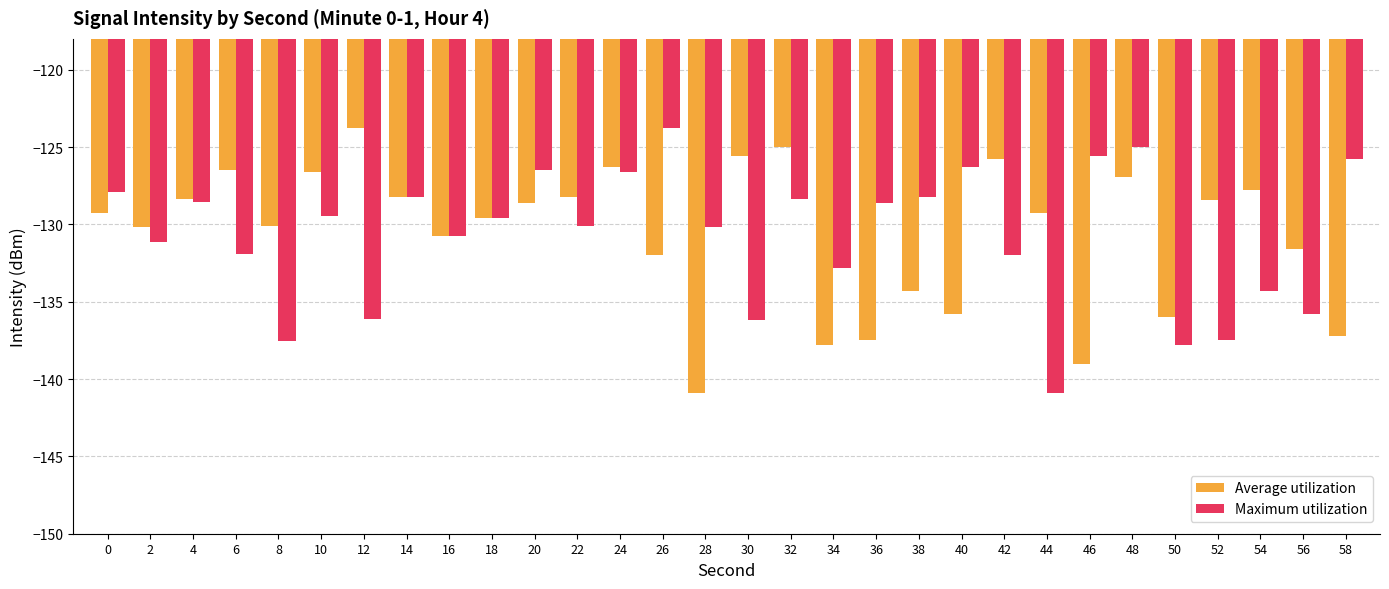

At 20, list the series in order from largest to smallest.

Maximum utilization, Average utilization